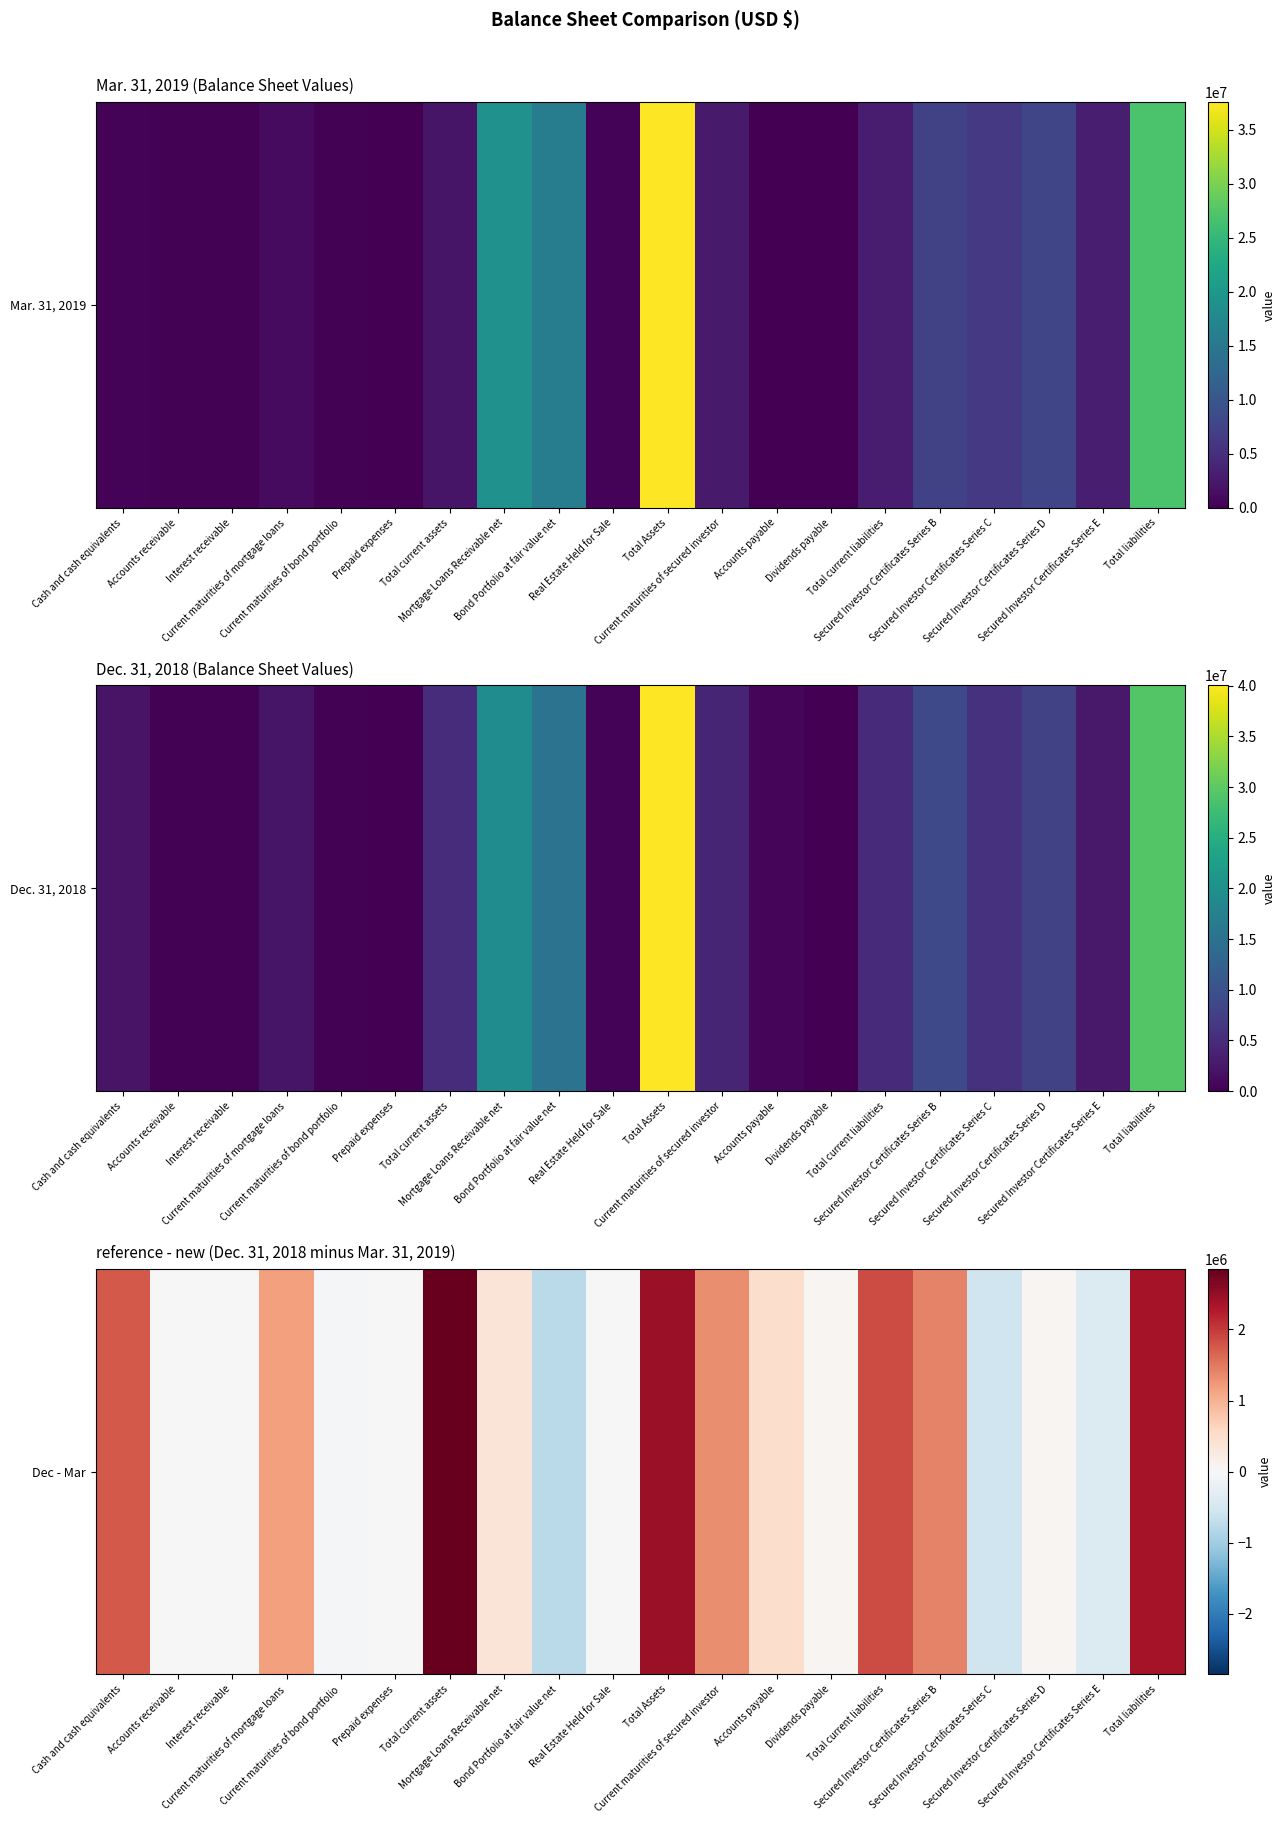

How many categories are shown in the chart?

20